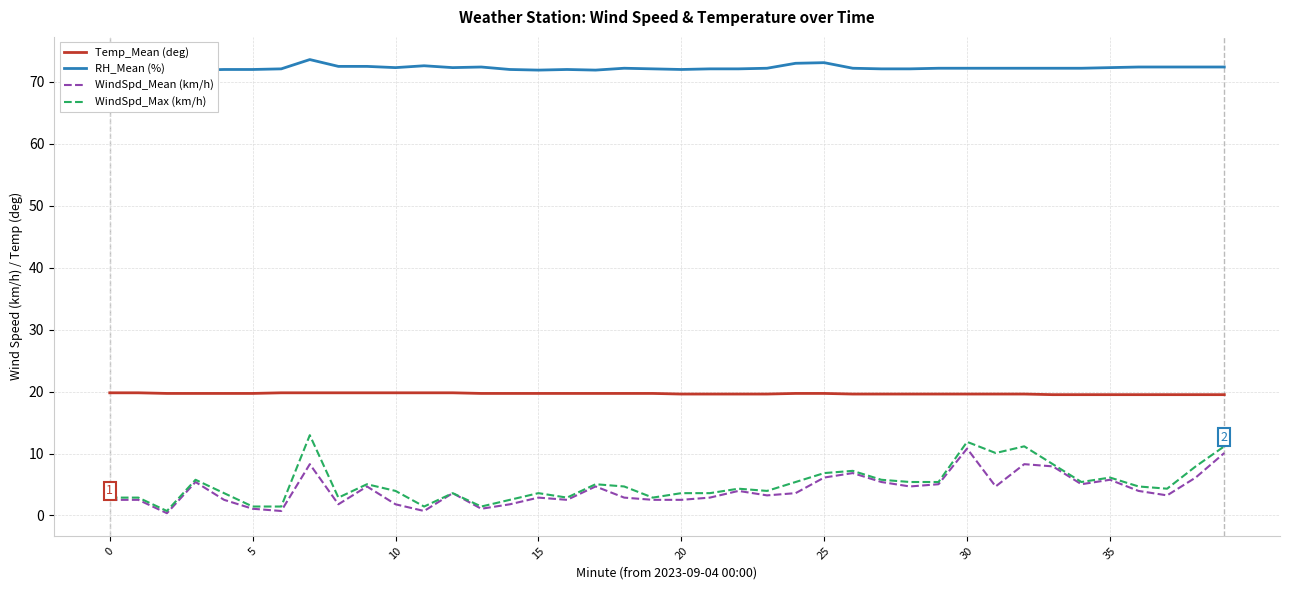

True or false: WindSpd_Mean (km/h) and Temp_Mean (deg) cross at least once.

False